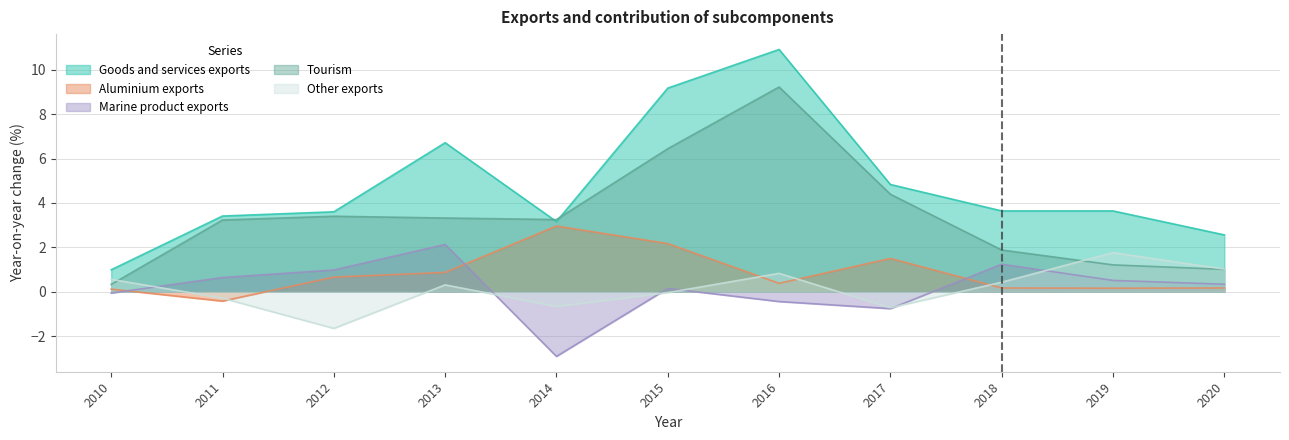

Is the value of Marine product exports at 2018 greater than the value of Goods and services exports at 2020?

No